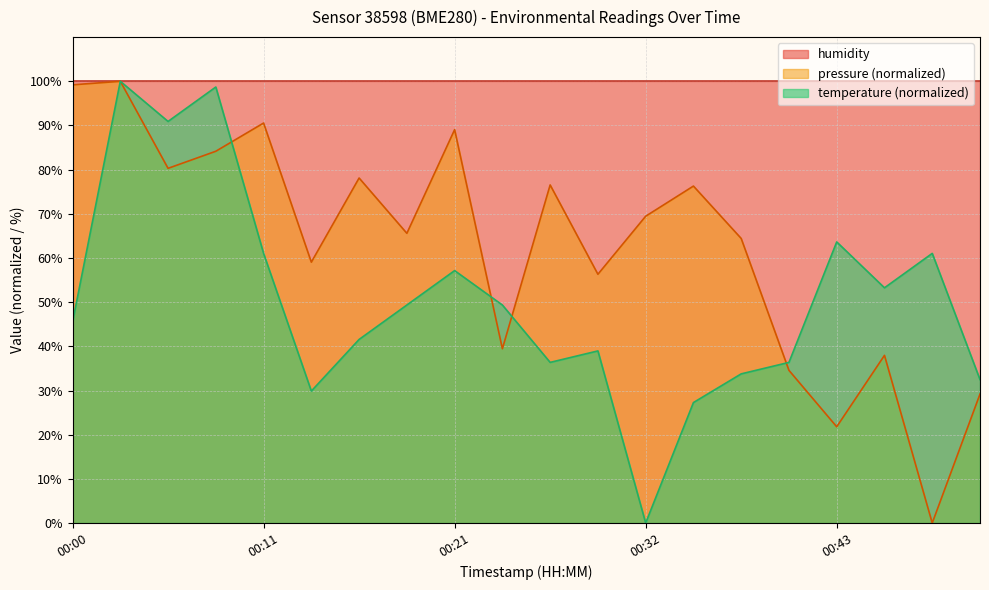

What is the greatest value displayed?

100.0